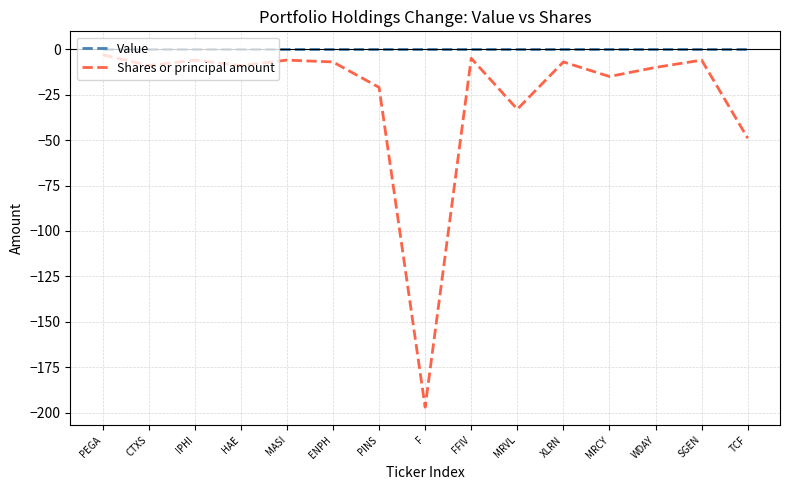

True or false: Value and Shares or principal amount cross at least once.

False